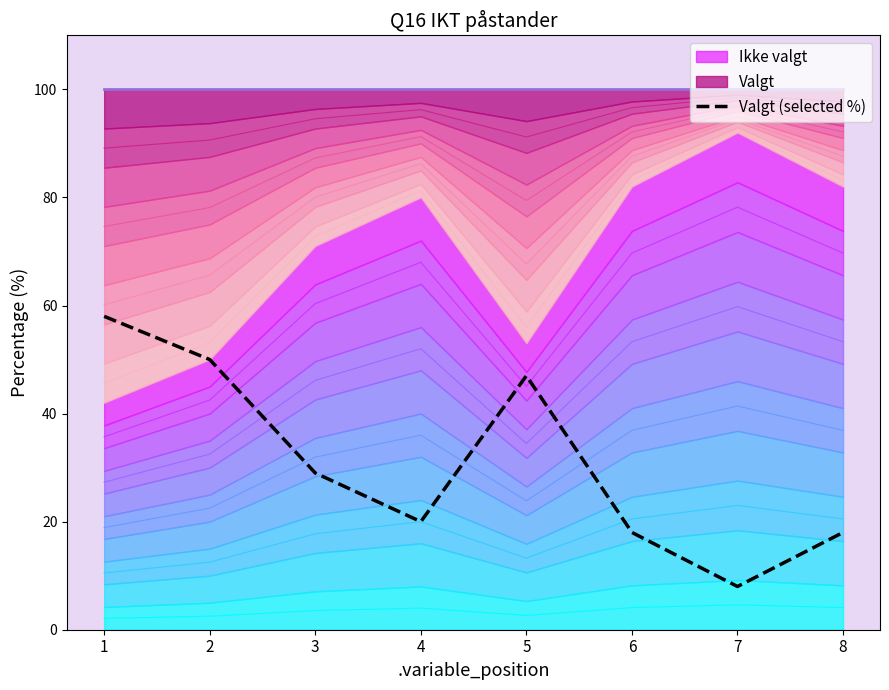

What is the sum of the values at 3 and 1?

87